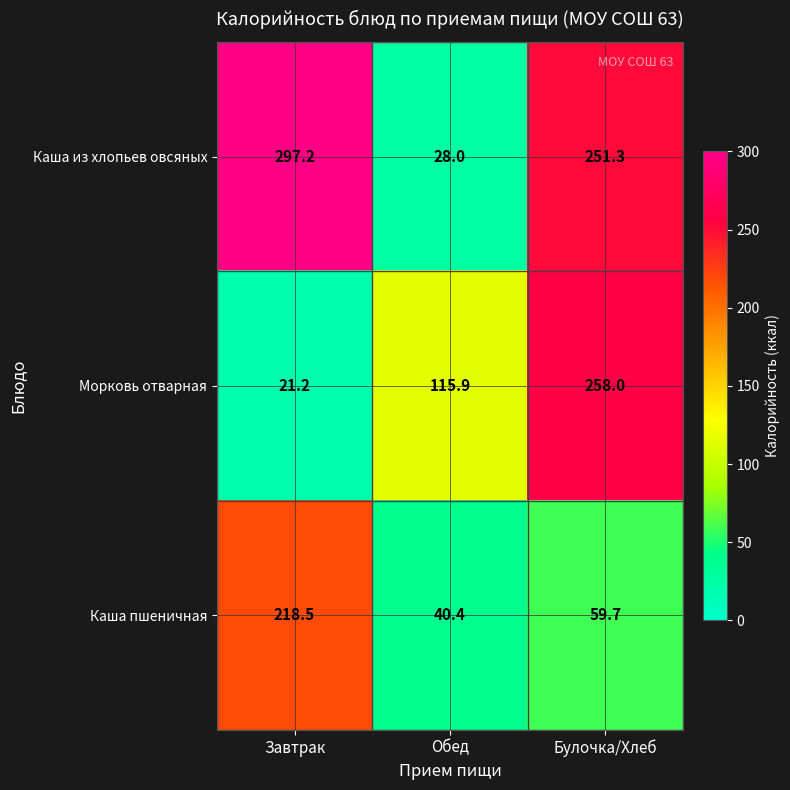

Which series has the largest total across all categories?

Каша из хлопьев овсяных